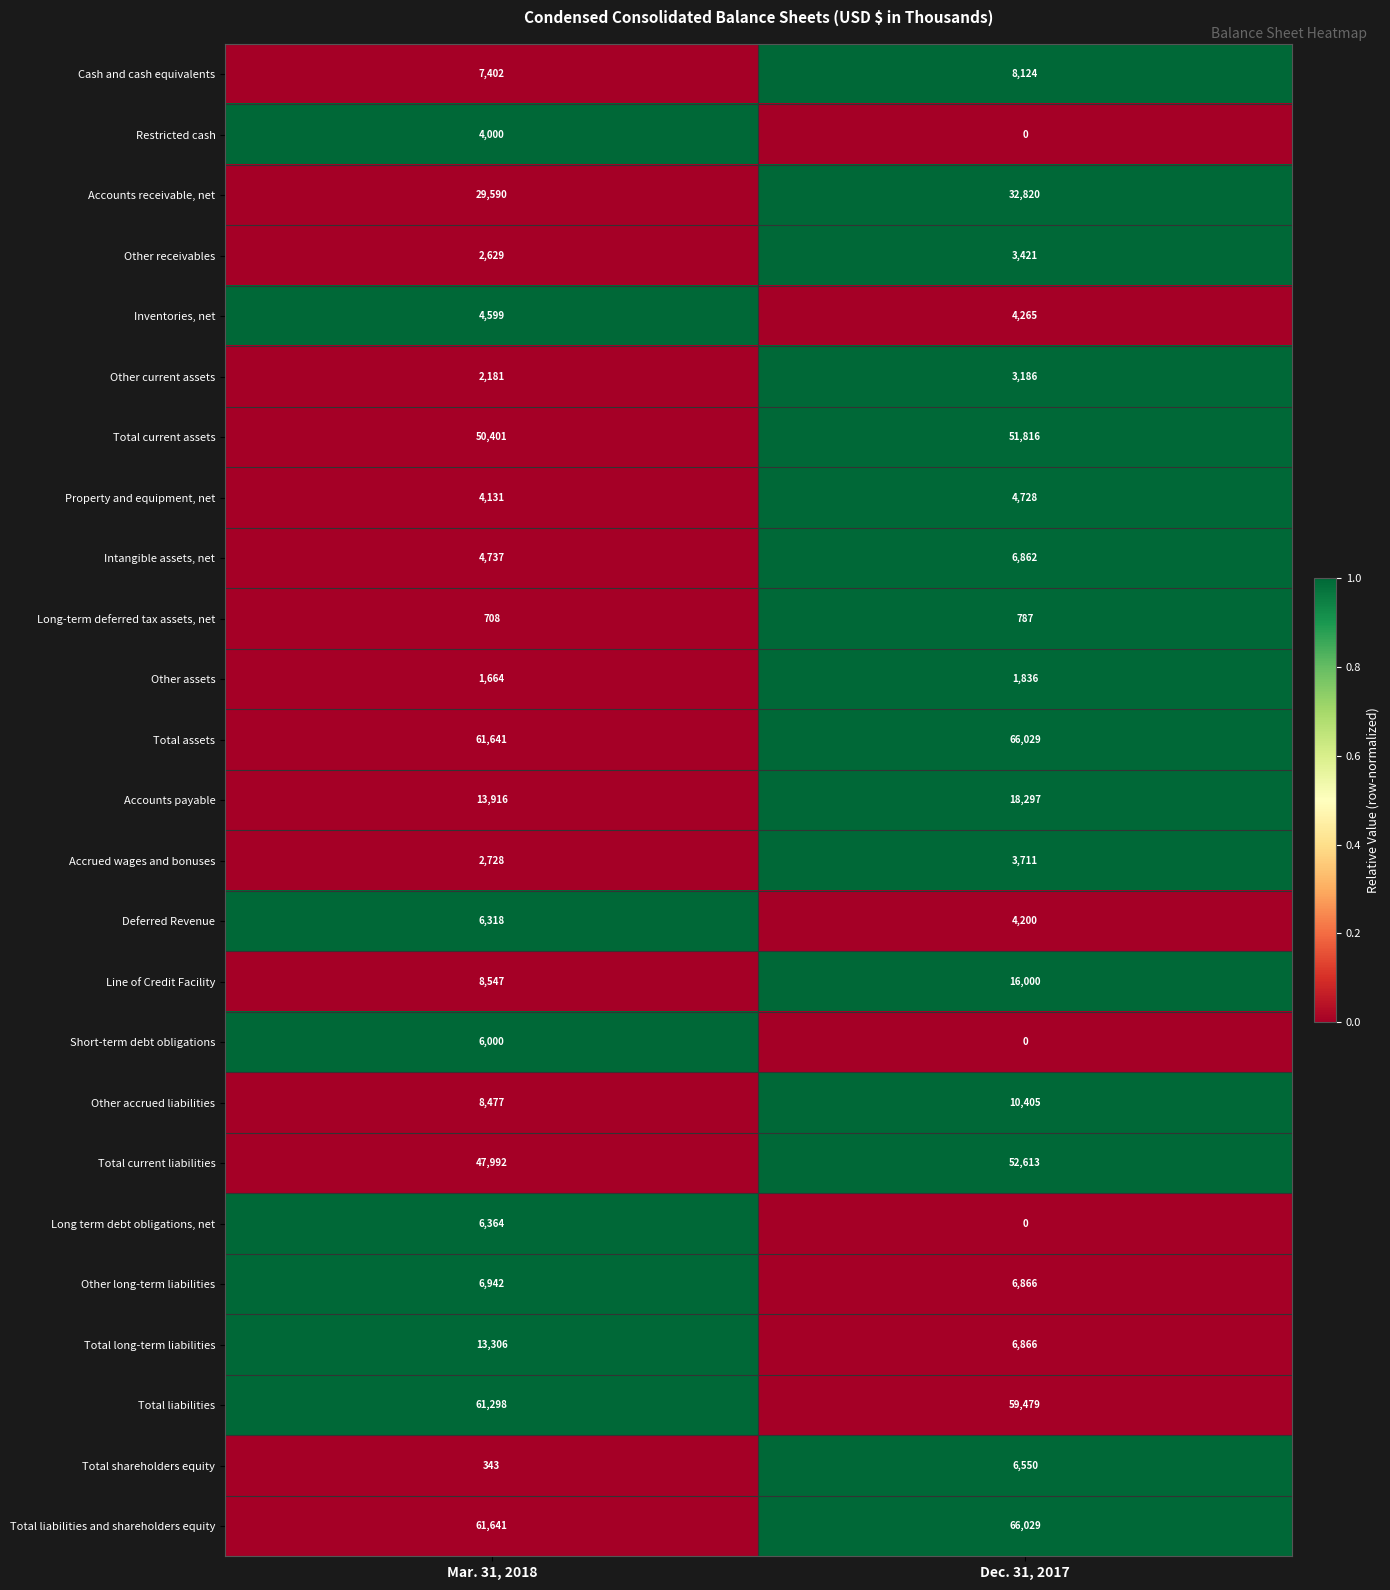

At which label does Total assets reach its minimum?

Mar. 31, 2018